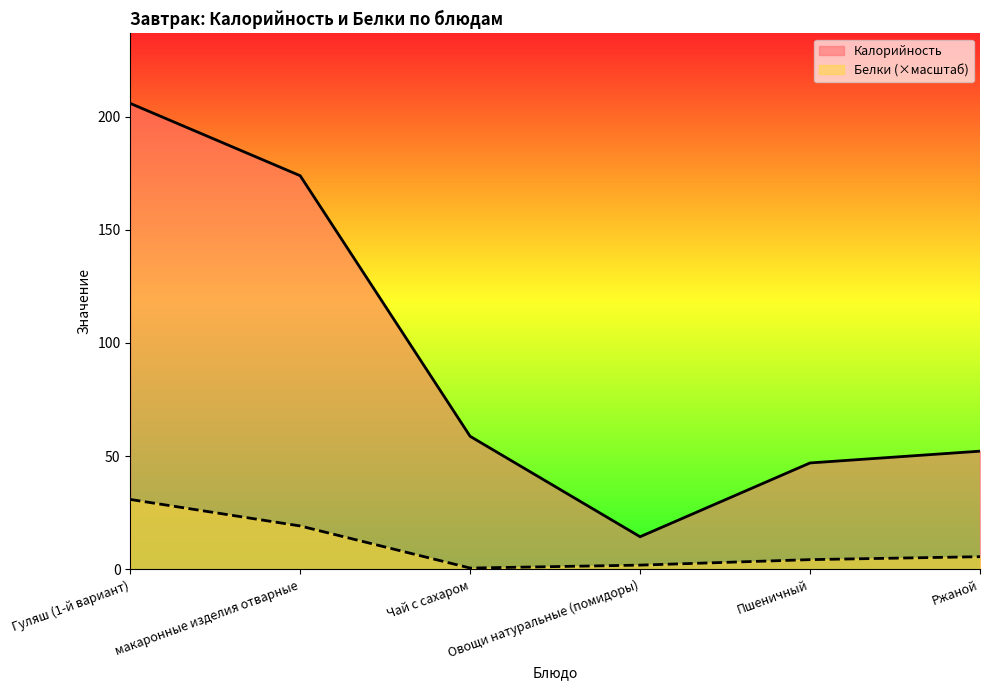

At which label is Калорийность closest to 110?

Чай с сахаром